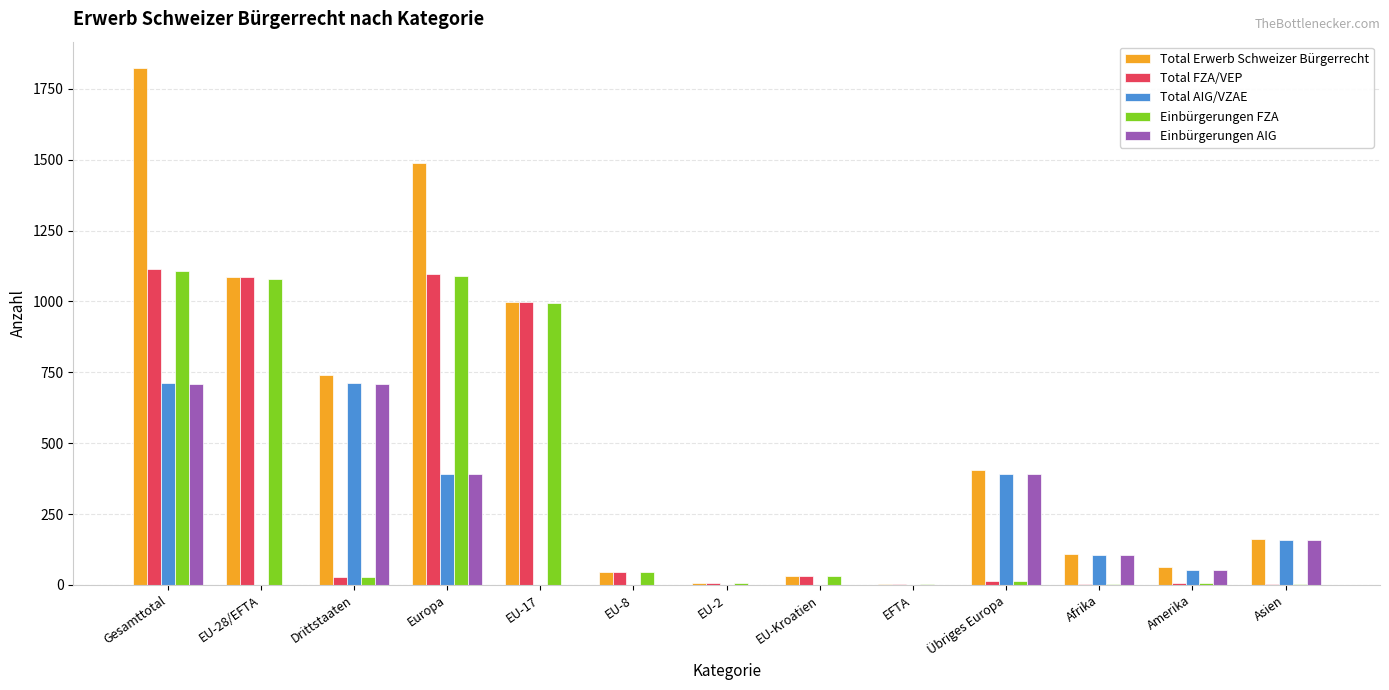

Which series has the largest total across all categories?

Total Erwerb Schweizer Bürgerrecht